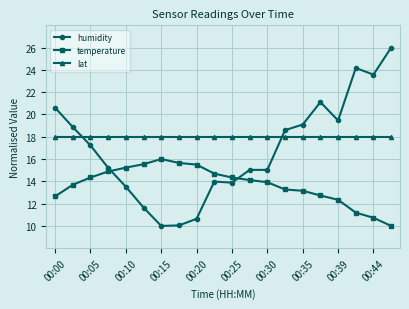

Does the chart have visible grid lines?

Yes